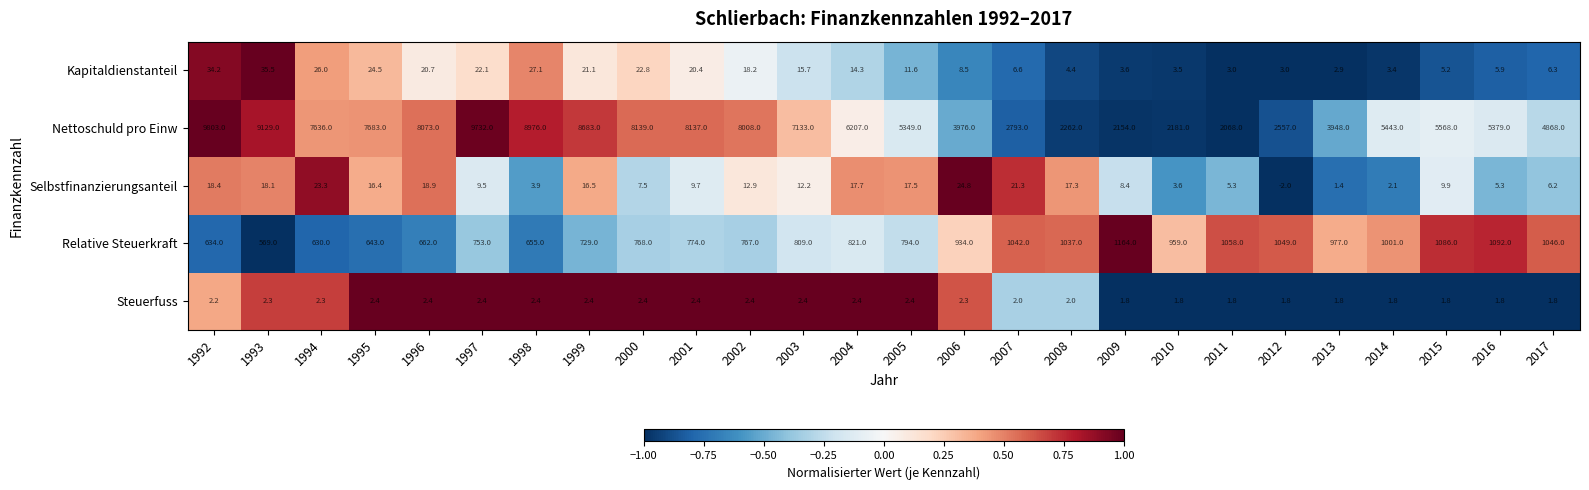

True or false: Steuerfuss has a value of 1.8 at 2012.

True